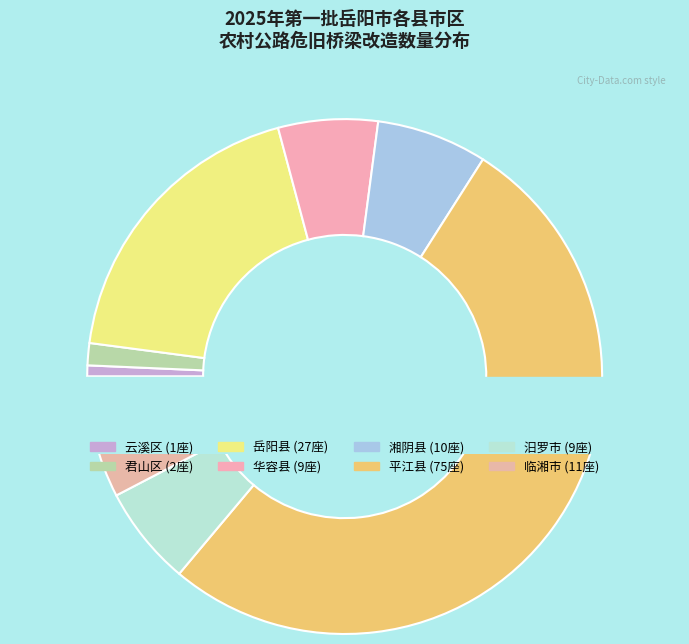

To the nearest percent, what percentage of the pie is 汨罗市?

6%